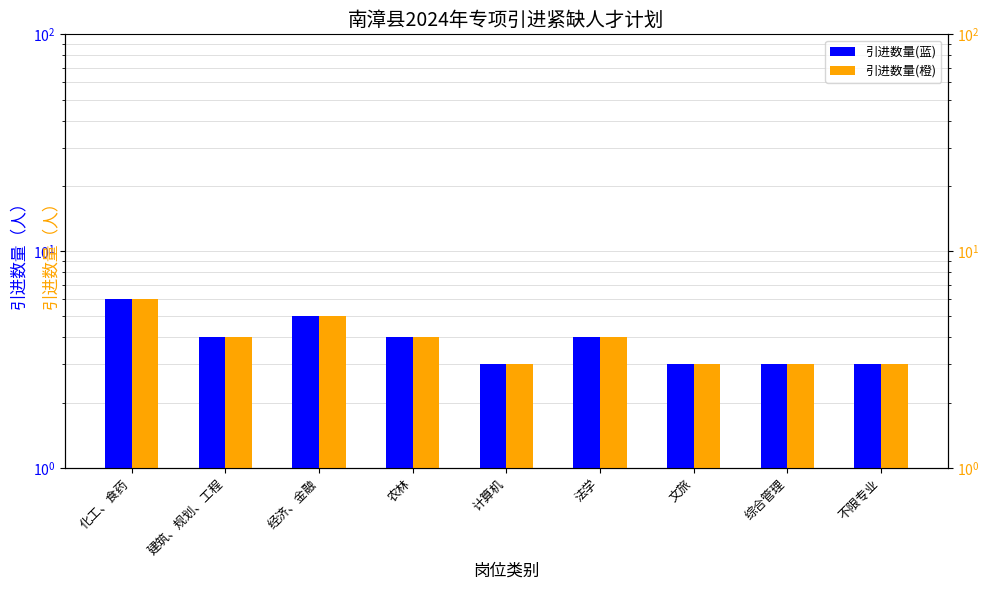

Which series changed the most between 经济、金融 and 法学?

引进数量